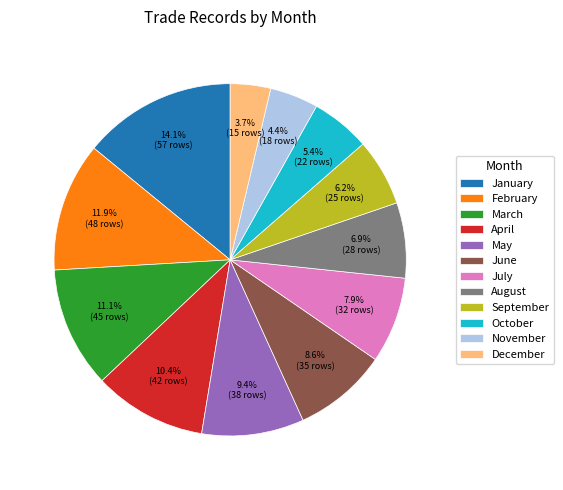

What is the smallest slice in the pie chart?

December